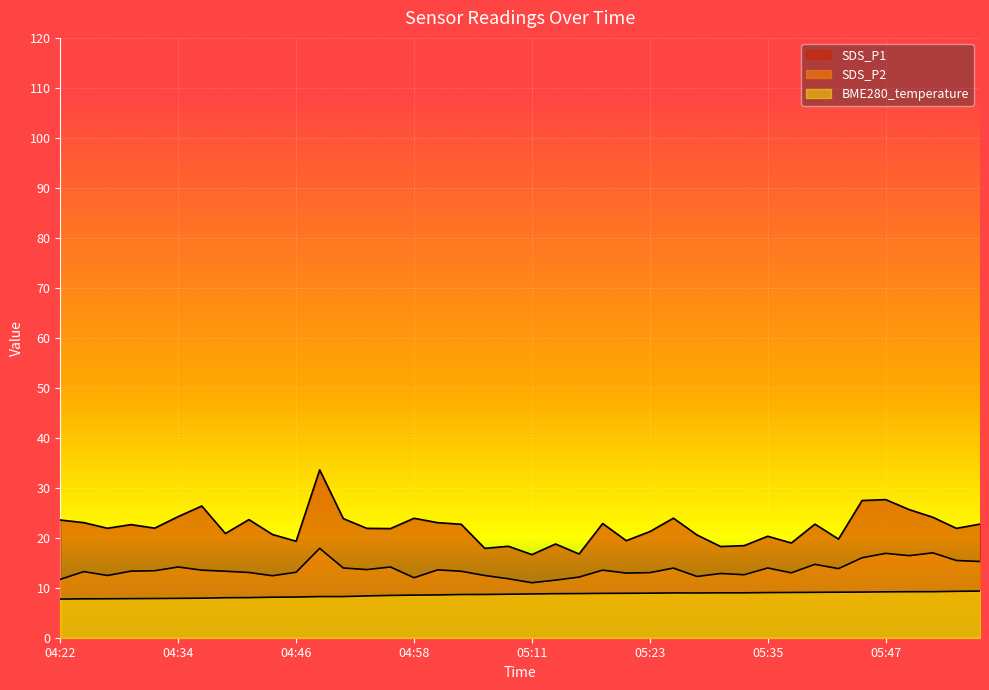

True or false: SDS_P1 and SDS_P2 cross at least once.

False